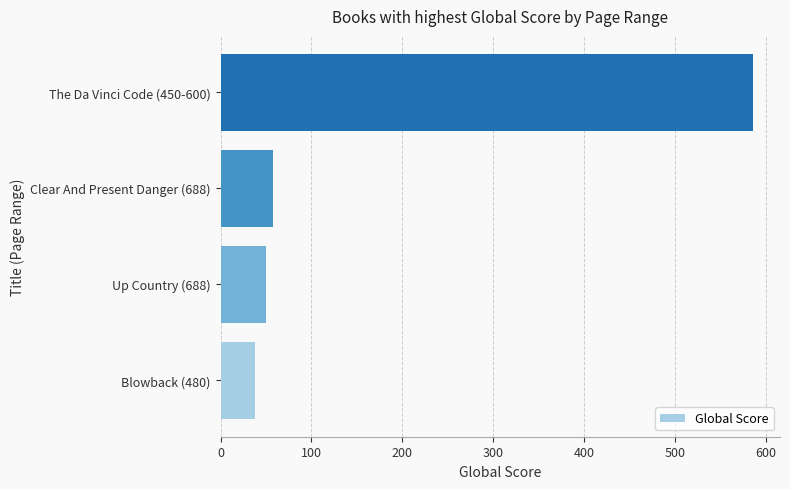

The chart shows a value of 58 at Clear And Present Danger (688). True or false?

True